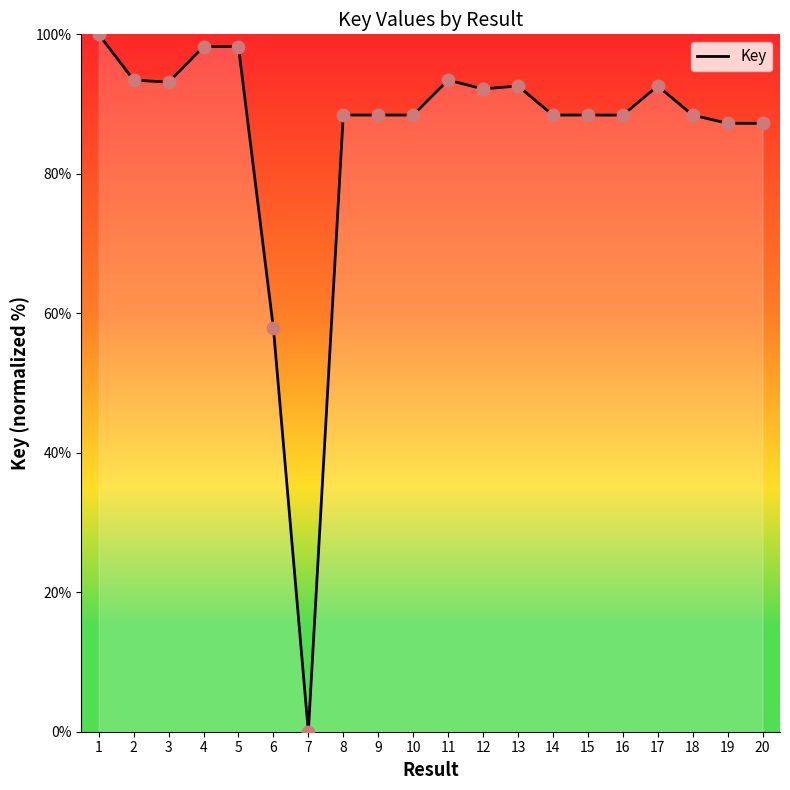

What is the change in value from 10 to 13?

+4.2